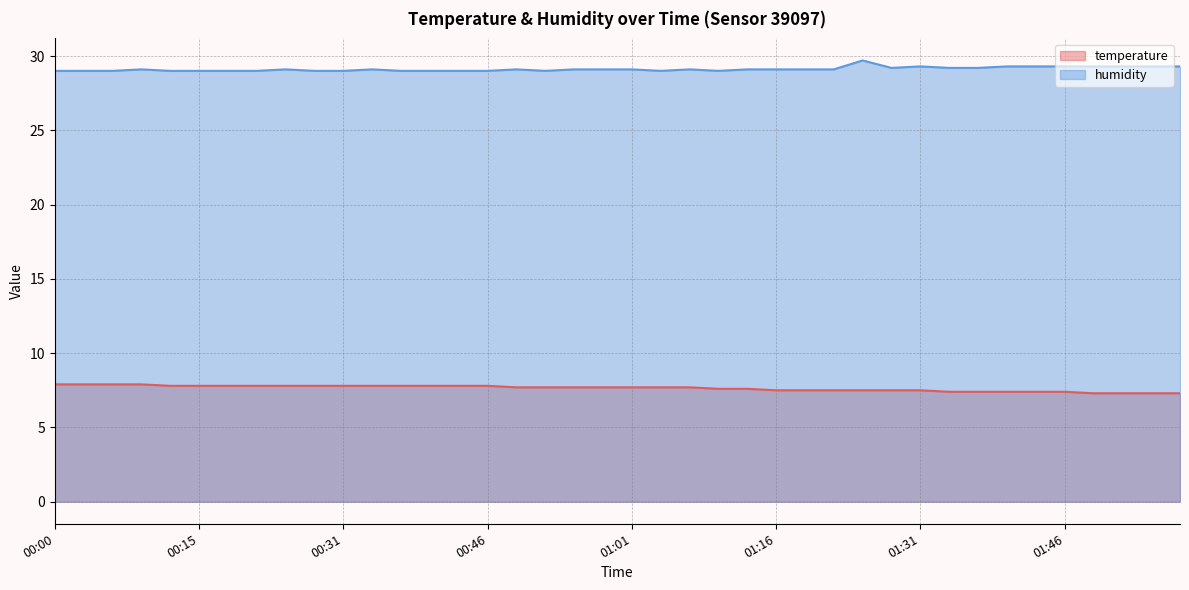

Reading right to left, extract all data points from this chart.

temperature: 01:59=7.3	01:55=7.3	01:52=7.3	01:49=7.3	01:46=7.4	01:43=7.4	01:40=7.4	01:37=7.4	01:34=7.4	01:31=7.5	01:28=7.5	01:25=7.5	01:22=7.5	01:19=7.5	01:16=7.5	01:13=7.6	01:10=7.6	01:07=7.7	01:04=7.7	01:01=7.7	00:58=7.7	00:55=7.7	00:52=7.7	00:49=7.7	00:46=7.8	00:43=7.8	00:40=7.8	00:37=7.8	00:34=7.8	00:31=7.8	00:28=7.8	00:25=7.8	00:22=7.8	00:18=7.8	00:15=7.8	00:12=7.8	00:09=7.9	00:06=7.9	00:03=7.9	00:00=7.9
humidity: 01:59=29.3	01:55=29.3	01:52=29.3	01:49=29.3	01:46=29.3	01:43=29.3	01:40=29.3	01:37=29.2	01:34=29.2	01:31=29.3	01:28=29.2	01:25=29.7	01:22=29.1	01:19=29.1	01:16=29.1	01:13=29.1	01:10=29.0	01:07=29.1	01:04=29.0	01:01=29.1	00:58=29.1	00:55=29.1	00:52=29.0	00:49=29.1	00:46=29.0	00:43=29.0	00:40=29.0	00:37=29.0	00:34=29.1	00:31=29.0	00:28=29.0	00:25=29.1	00:22=29.0	00:18=29.0	00:15=29.0	00:12=29.0	00:09=29.1	00:06=29.0	00:03=29.0	00:00=29.0